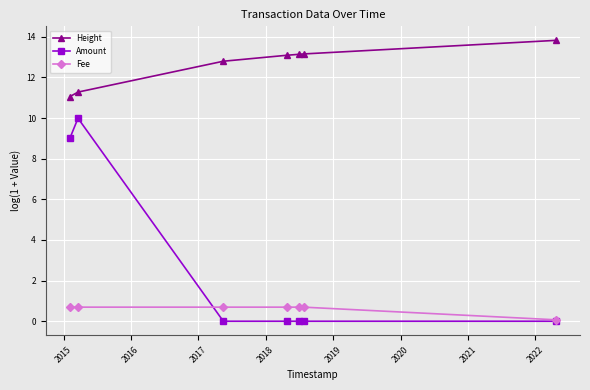

True or false: Height and Fee cross at least once.

False